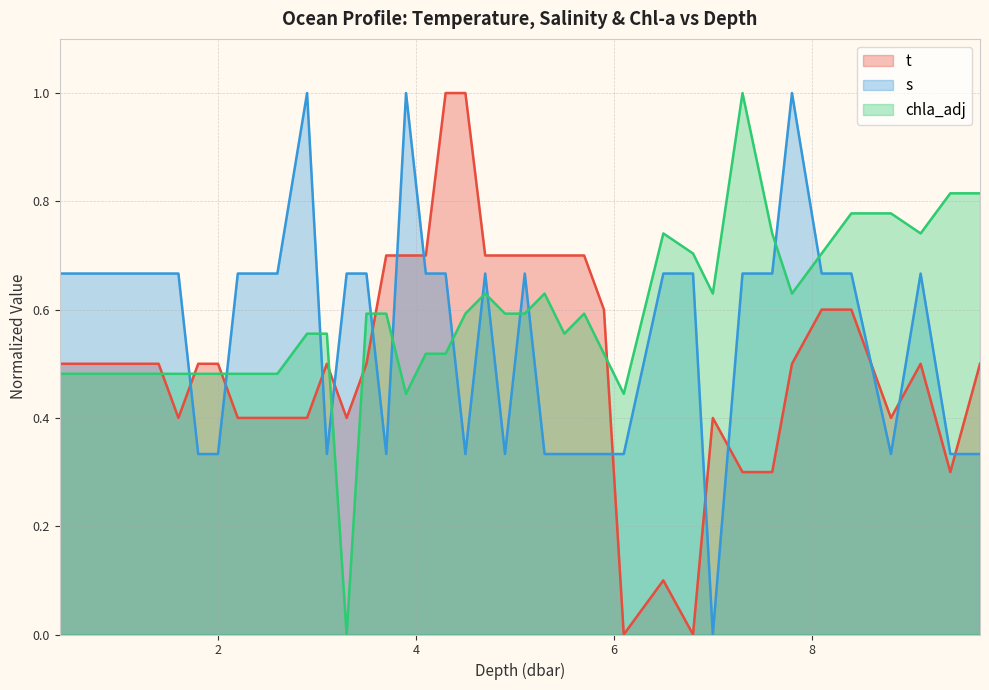

What is the maximum value for chla_adj?

1.0